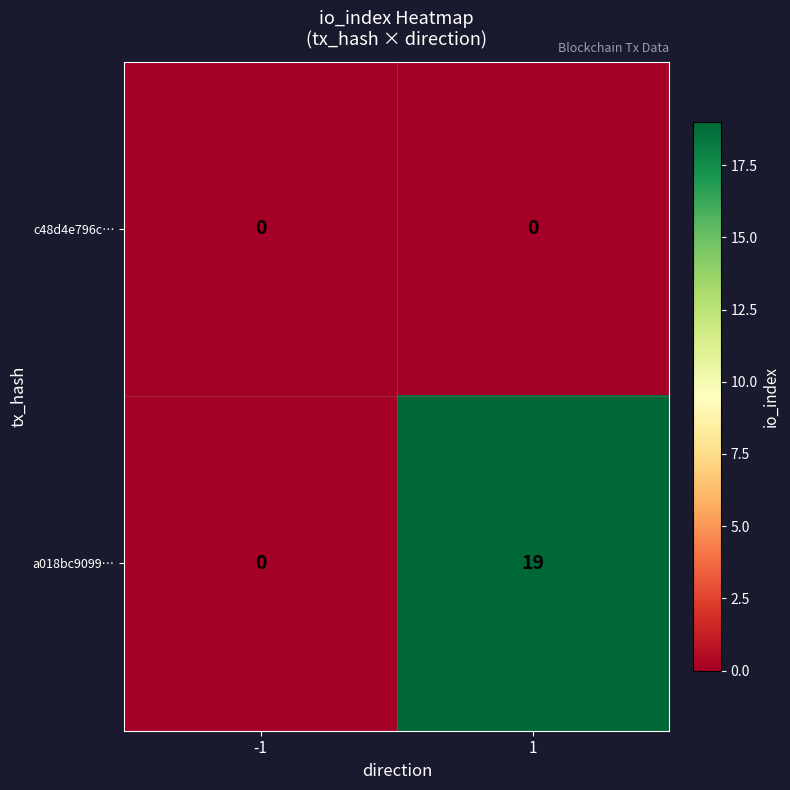

Reading left to right, list all the values displayed in this chart.

c48d4e796c…: -1=0	1=0
a018bc9099…: -1=0	1=19